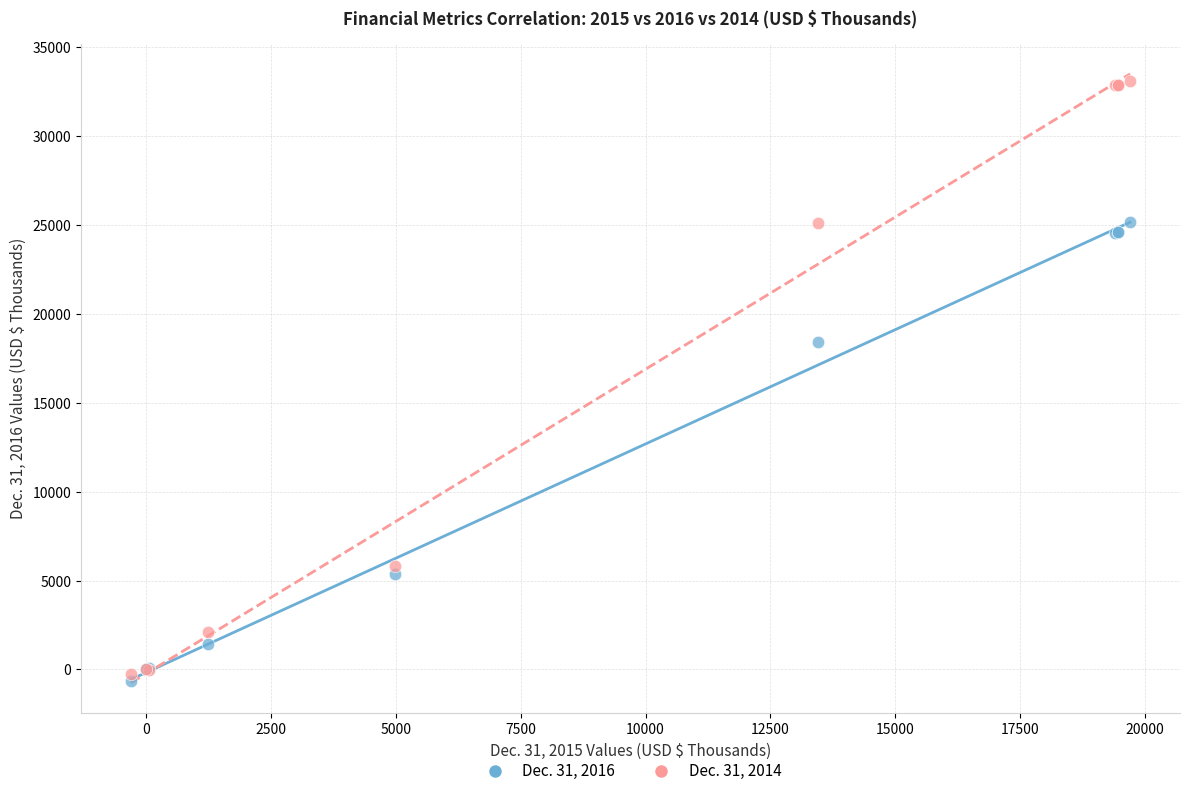

Across all series, what Y value is closest to 16220?

18391